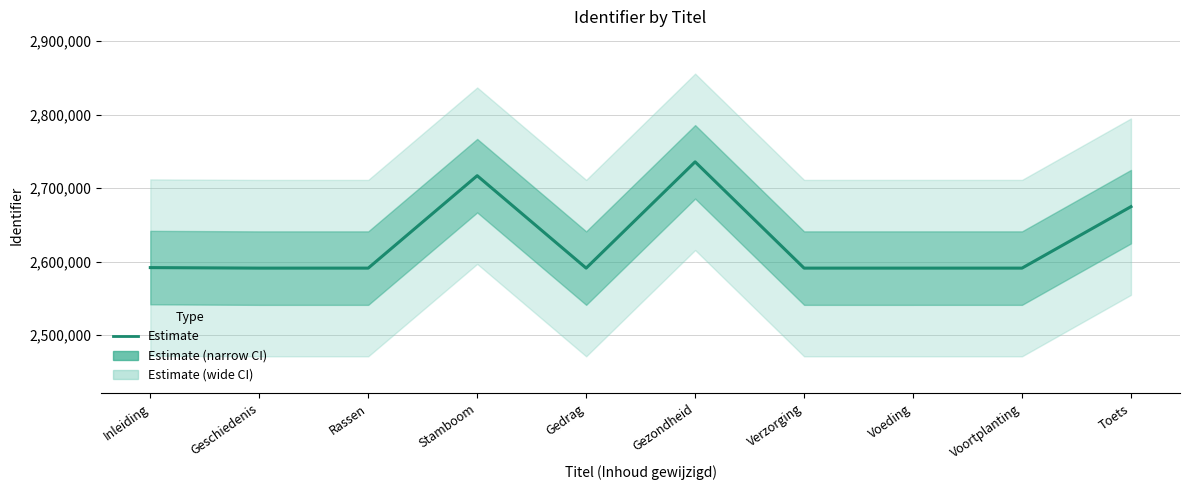

What is the label of the 7th point from the right?

Stamboom